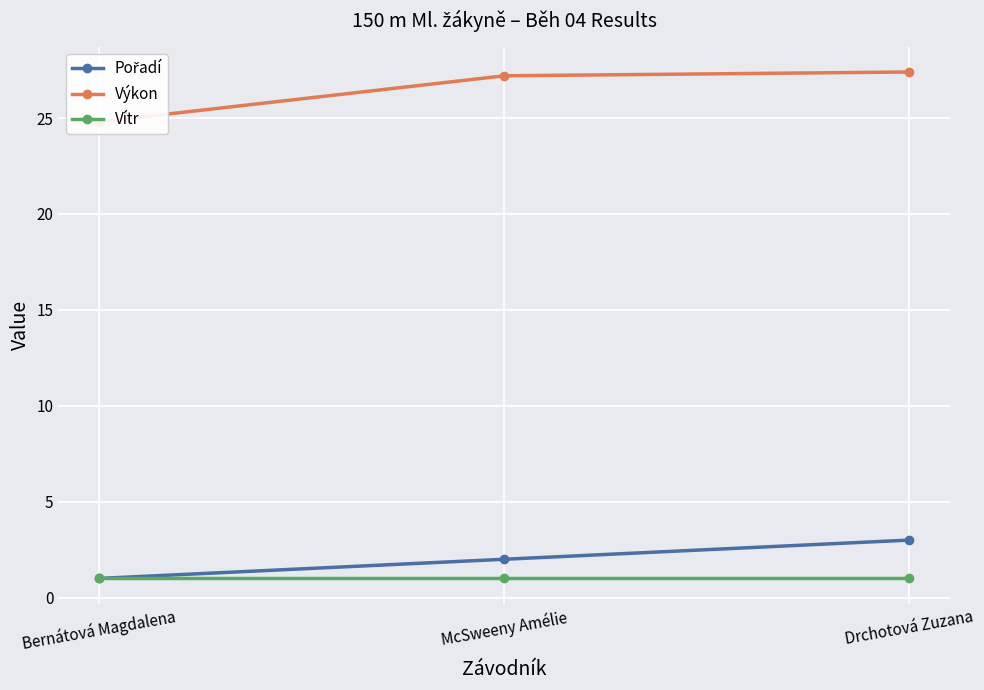

Reading left to right, list all the values displayed in this chart.

Pořadí: Bernátová Magdalena=1.0	McSweeny Amélie=2.0	Drchotová Zuzana=3.0
Výkon: Bernátová Magdalena=24.8	McSweeny Amélie=27.2	Drchotová Zuzana=27.4
Vítr: Bernátová Magdalena=1.0	McSweeny Amélie=1.0	Drchotová Zuzana=1.0